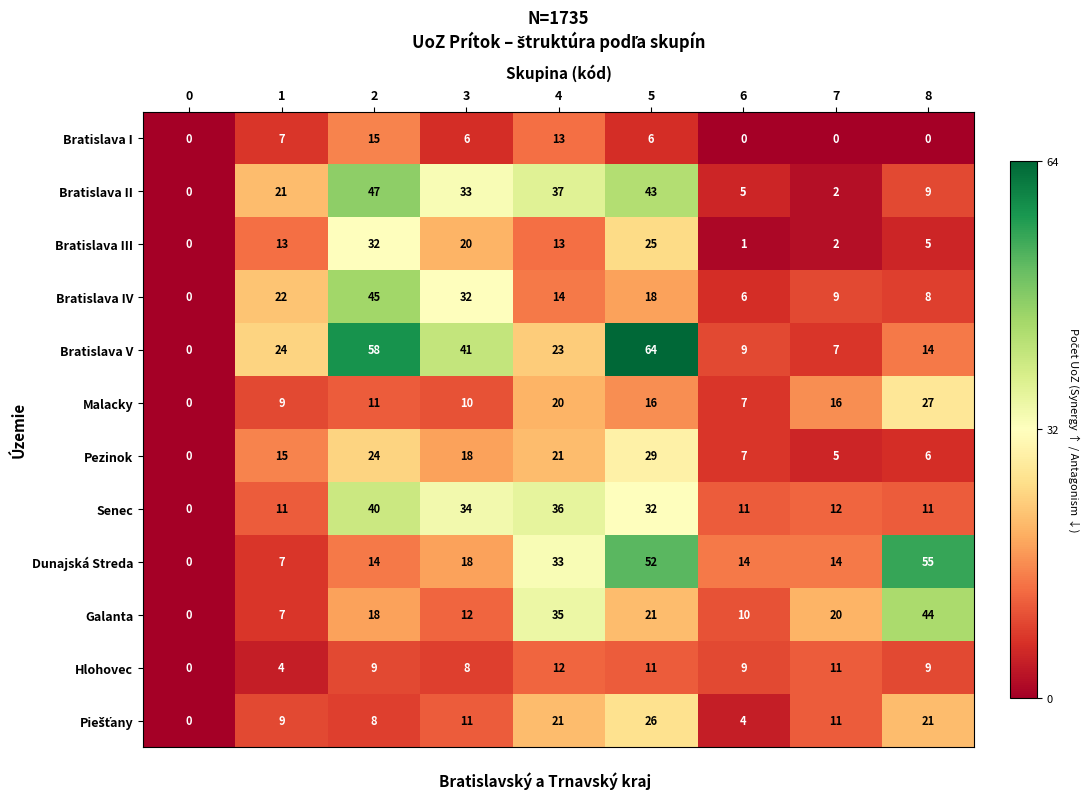

What is the spread (max minus min) of values at 2?

50